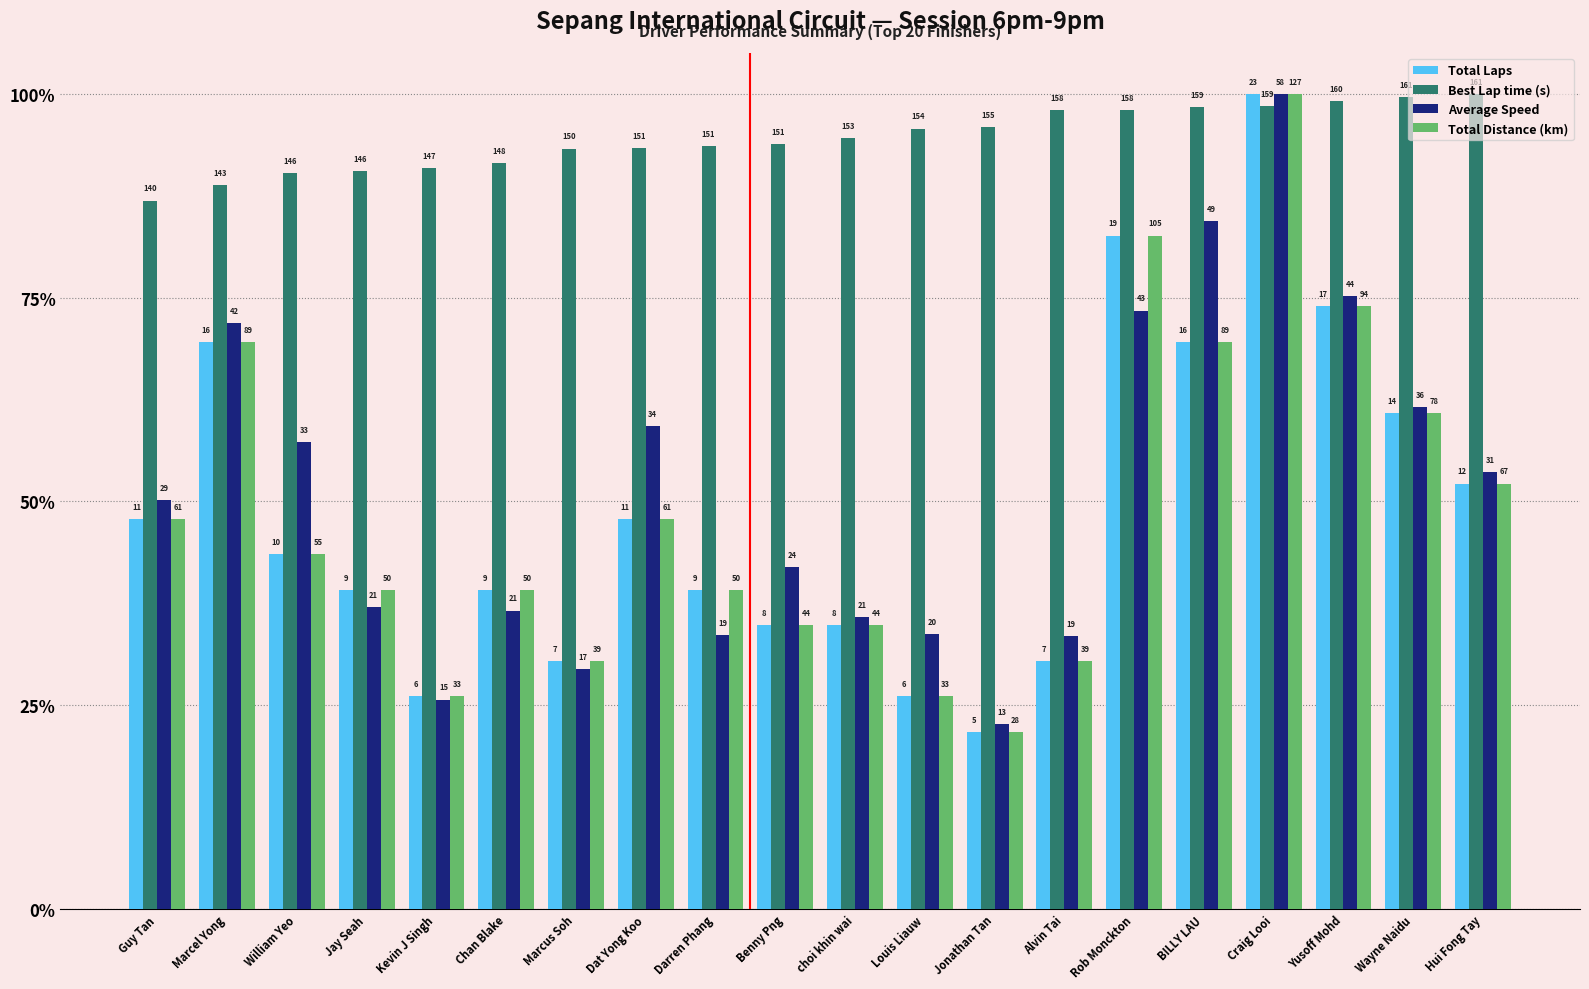

What are all the series names shown in the legend?

Total Laps, Best Lap time (s), Average Speed, Total Distance (km)